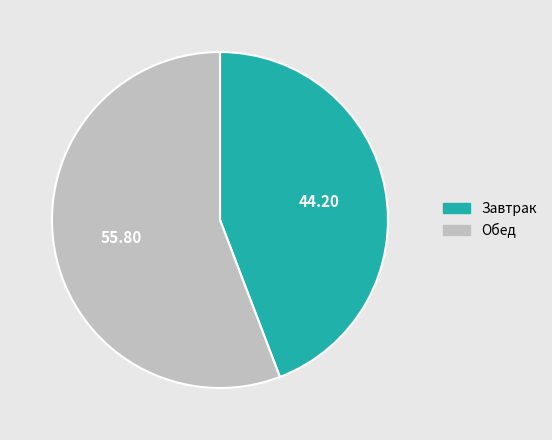

Which has a higher value, Обед or Завтрак?

Обед